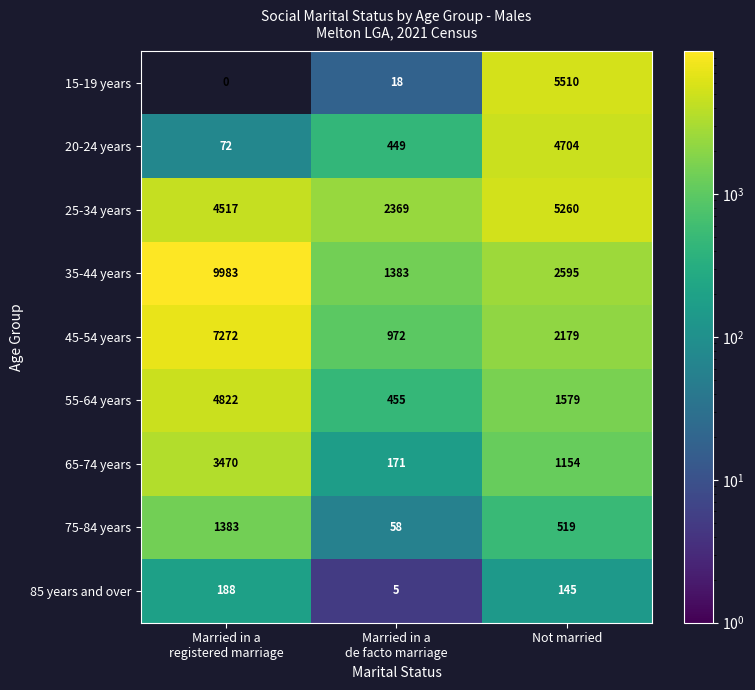

What is the sum of all 55-64 years values?

6856